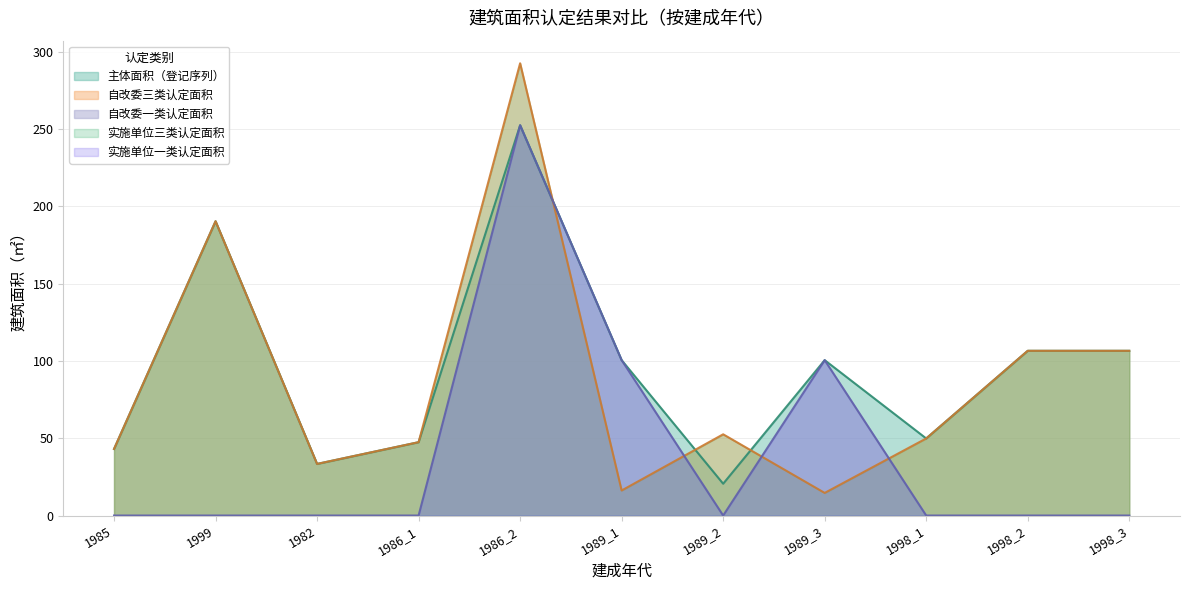

How many interior local valleys does the 自改委三类 series have?

3